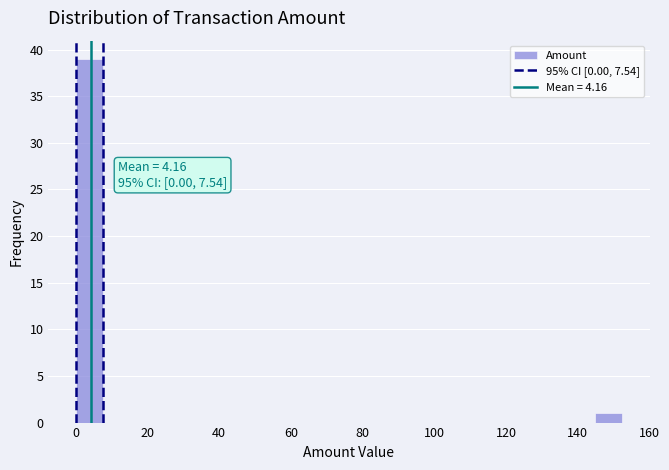

Read against the x-axis, roughly where is the centre of the tallest bar?

4